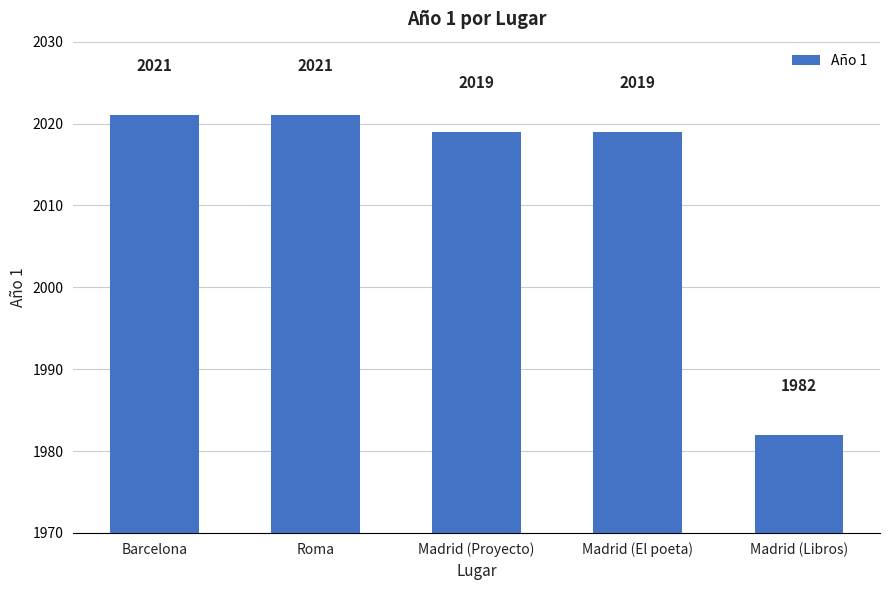

How many bars are there in total?

5